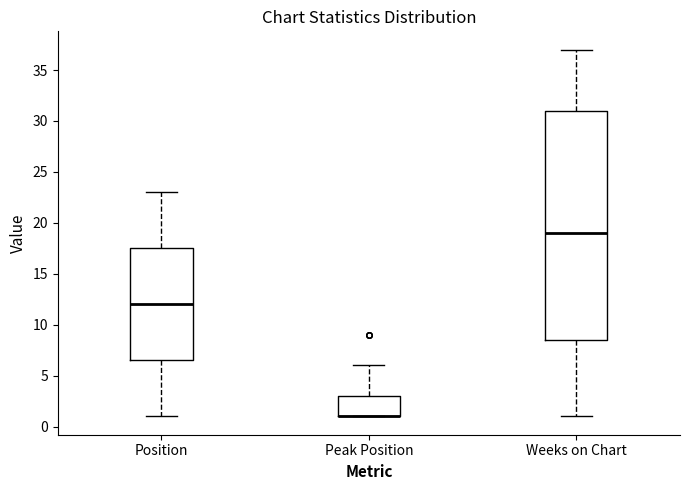

Reading left to right, read every box against the y-axis: the position of its median line, the range the box covers, and the ends of its whiskers. The values are not printed on the chart, so give them approximately, as read against the axis.

Position: median 12.0, box 6.5 to 17.5, whiskers 1.0 to 23.0
Peak Position: median 1.0 (drawn on the box's lower edge), box 1.0 to 3.0, whiskers 1.0 to 6.0
Weeks on Chart: median 19.0, box 8.5 to 31.0, whiskers 1.0 to 37.0